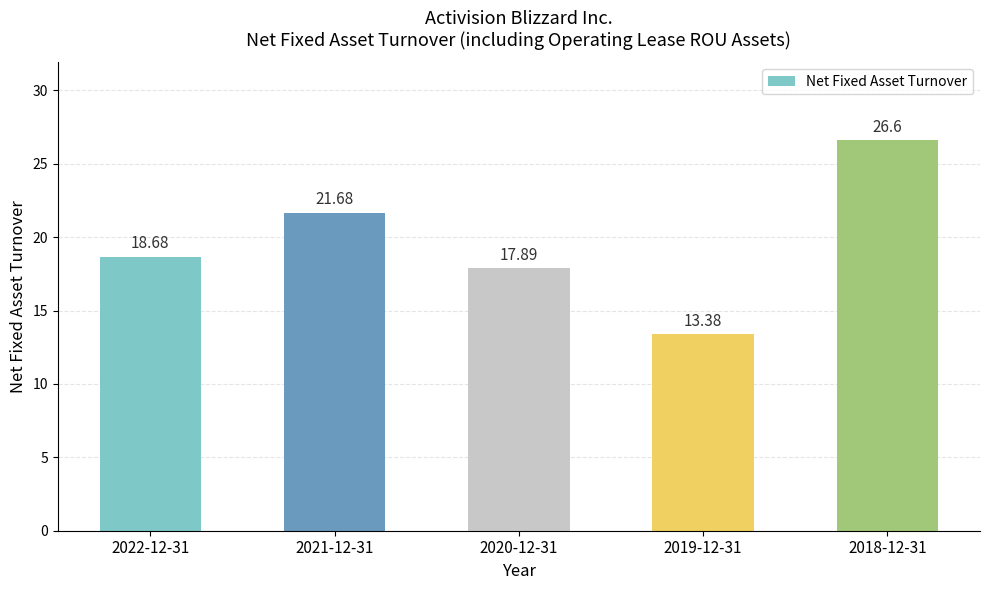

What is the greatest value displayed?

26.6